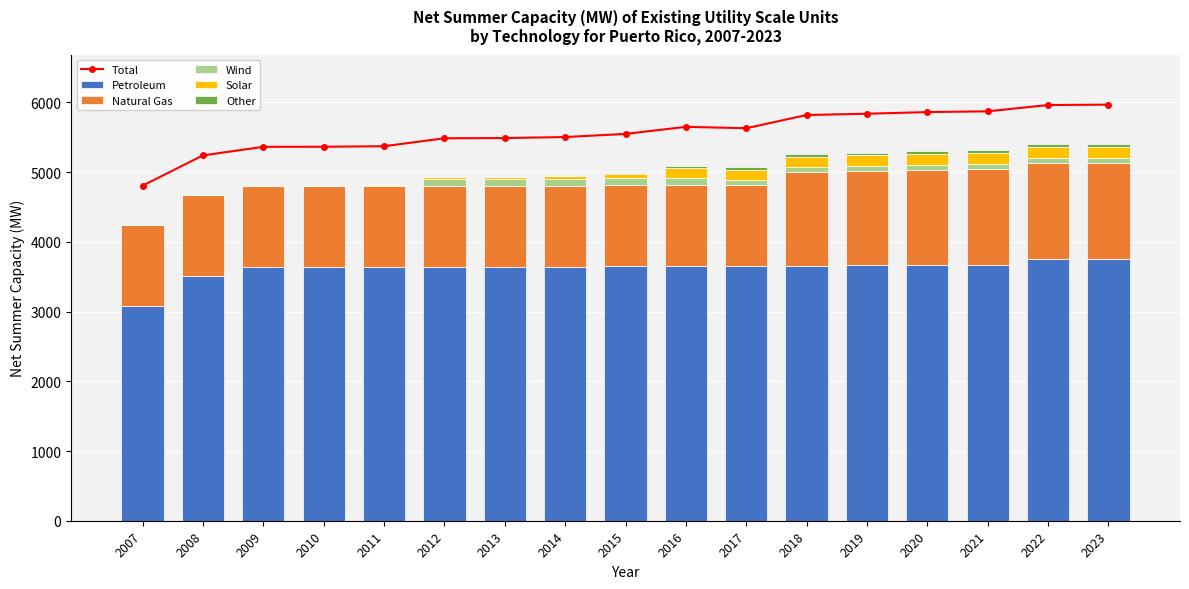

The Solar series shows 23.3 at 2013. True or false?

True